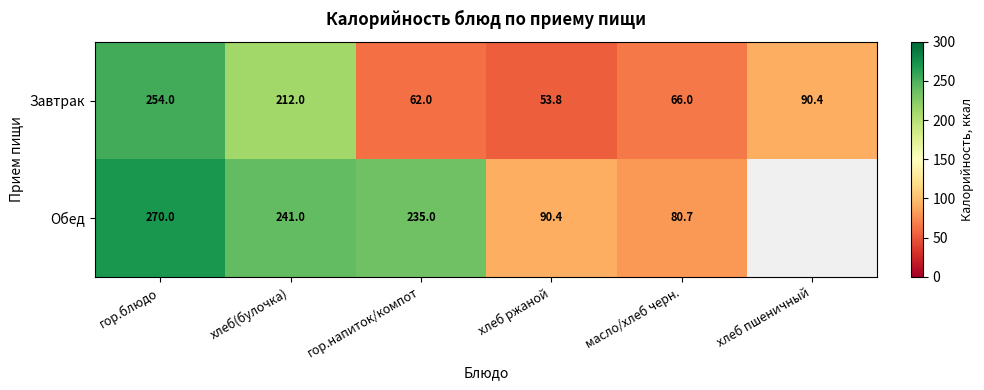

At which category is the sum across all series the highest?

гор.блюдо